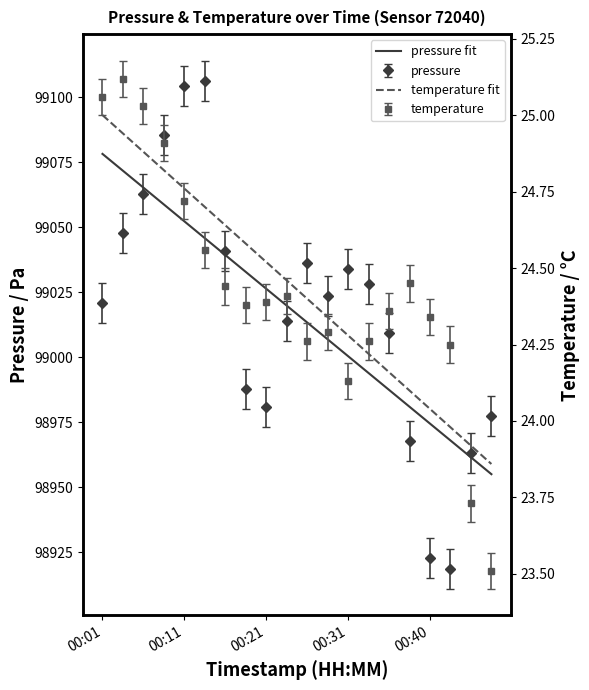

Count the number of categories in the chart.

20